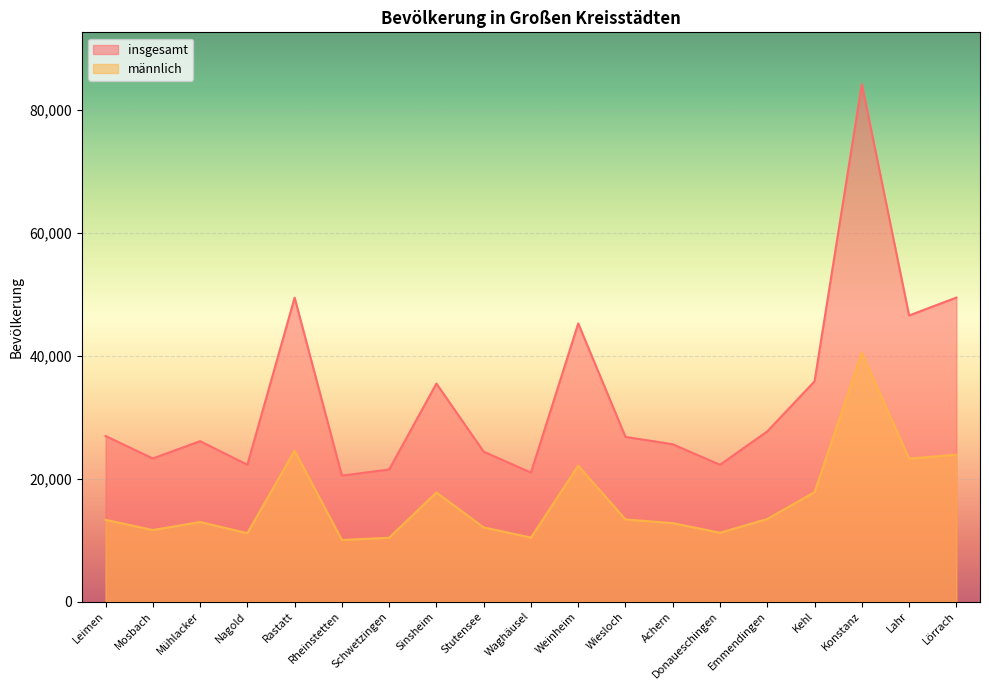

What is the value of the männlich point at the 15th from the left?

13427